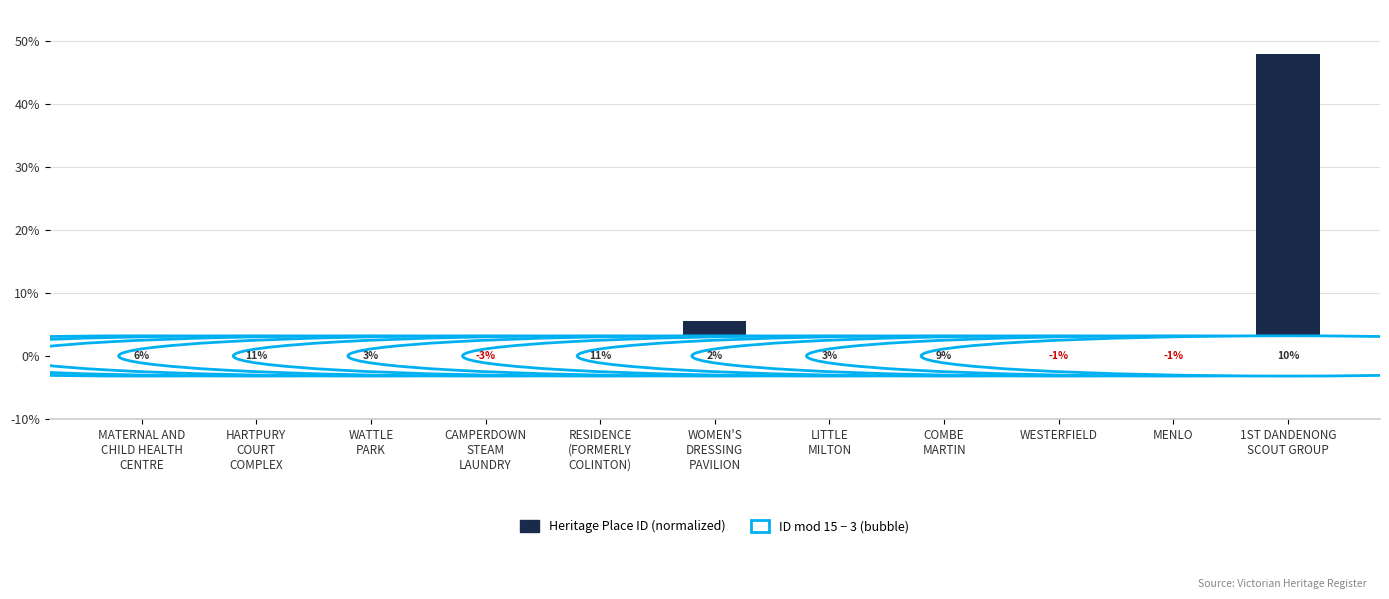

Reading right to left, what are all the values shown in this chart?

48.0	1.3	1.5	1.3	1.3	5.5	1.3	1.3	0.0	0.1	1.4